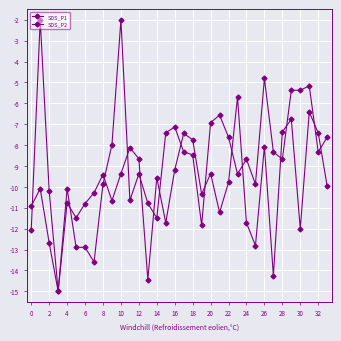

How many lines are shown in the chart?

2